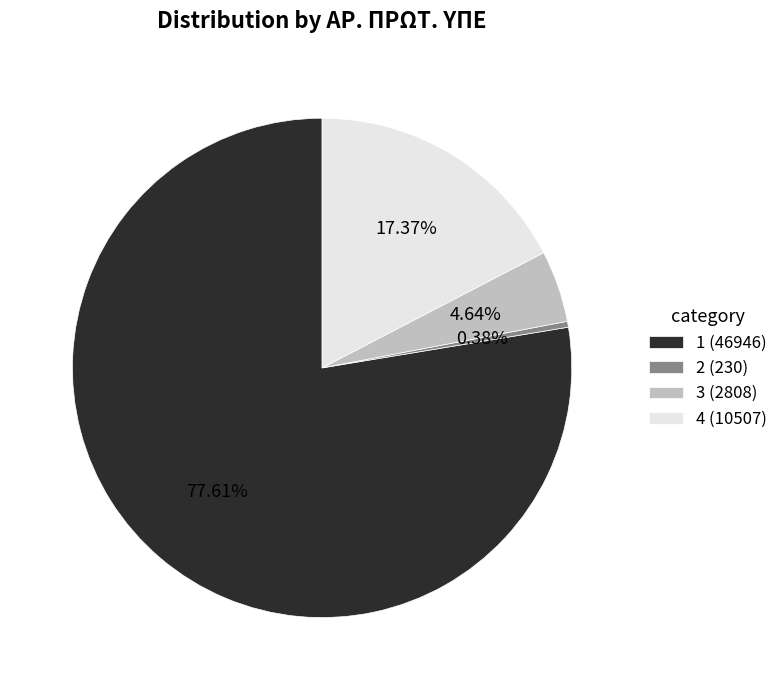

To the nearest percent, what portion does 4 represent?

17%